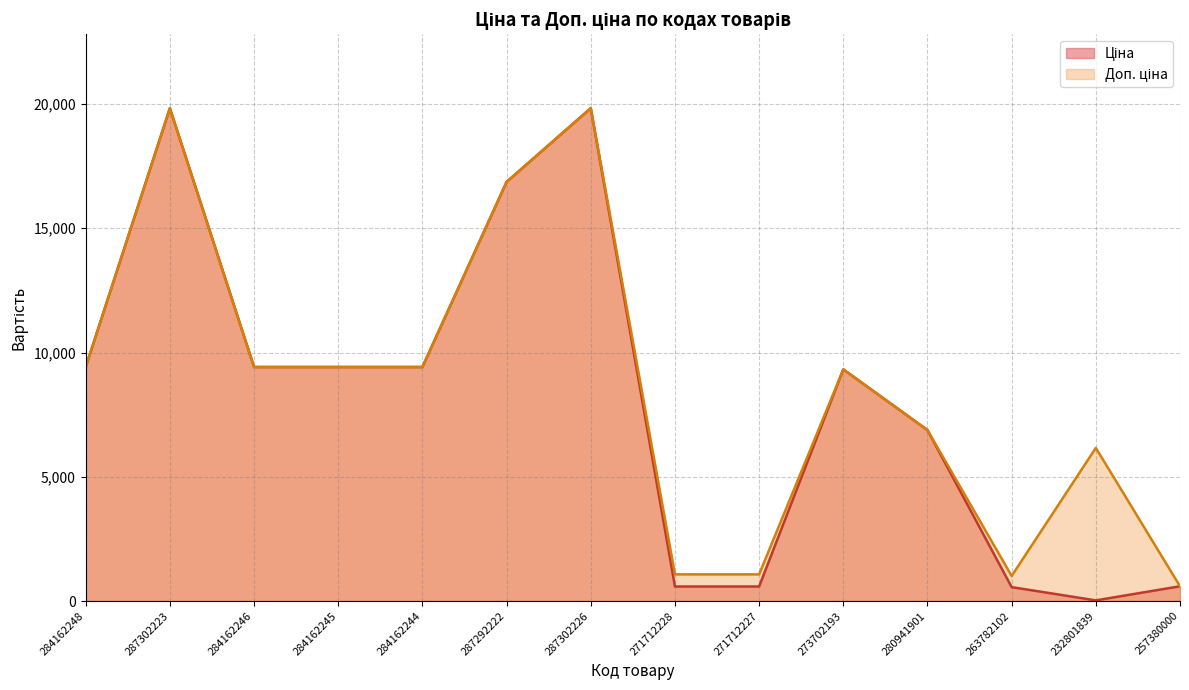

What is the difference between the maximum and second lowest values in the Ціна series?

19270.9